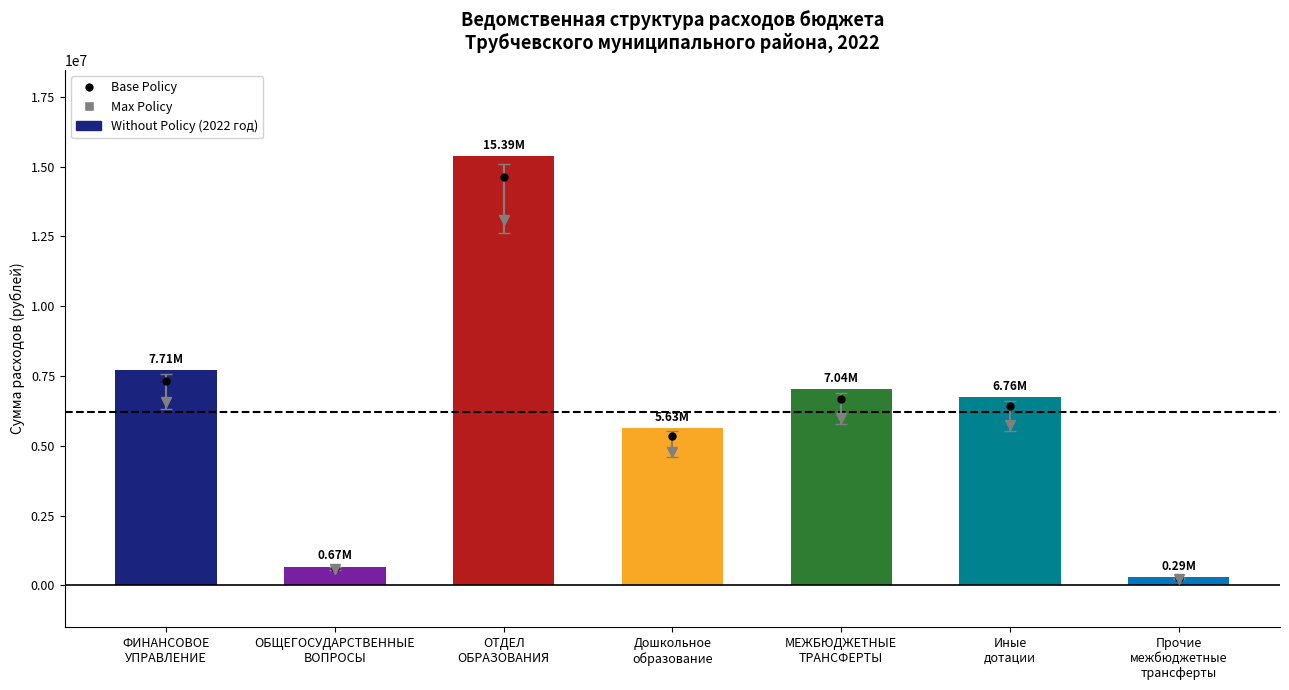

Which label corresponds to the smallest value in the chart?

Прочие
межбюджетные
трансферты